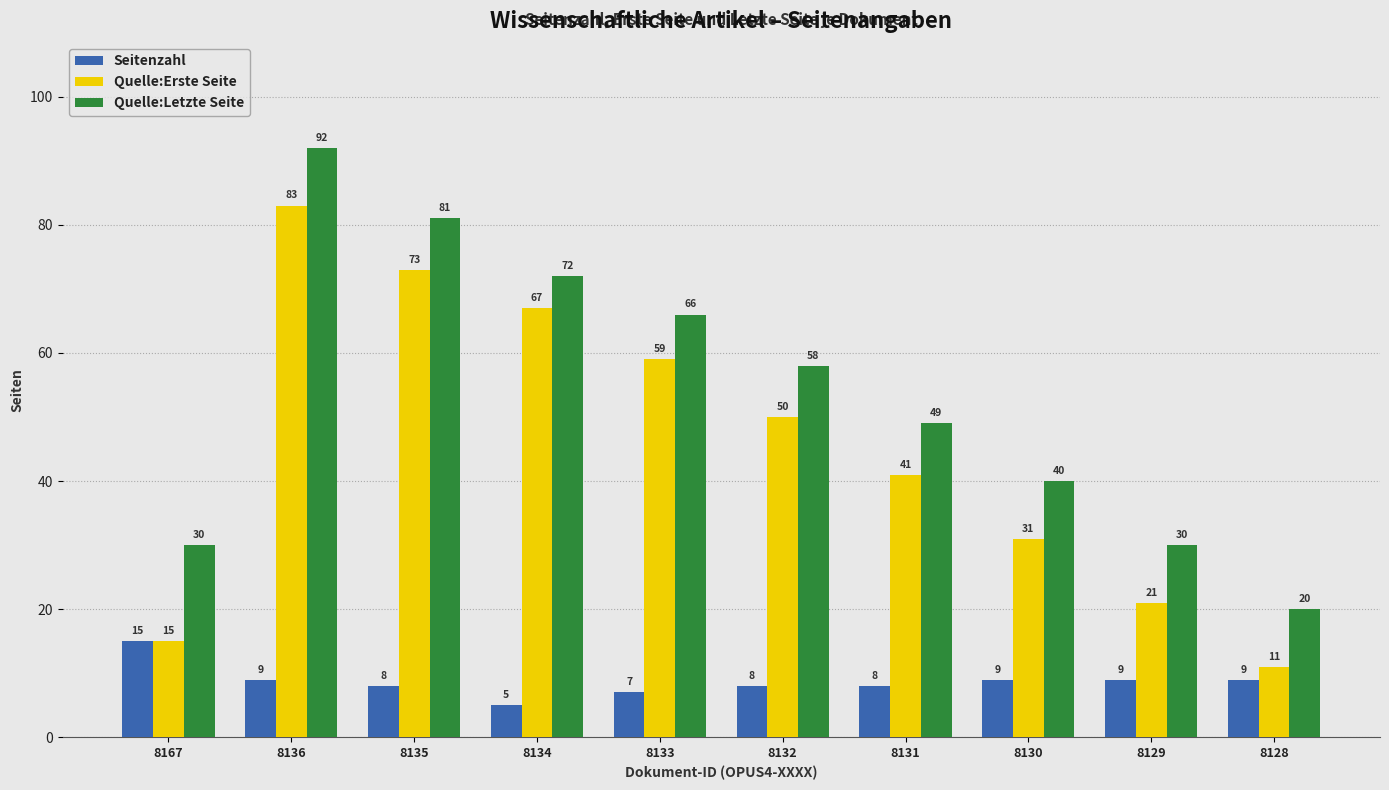

Is it true that Quelle:Letzte Seite equals 20 at 8128?

True